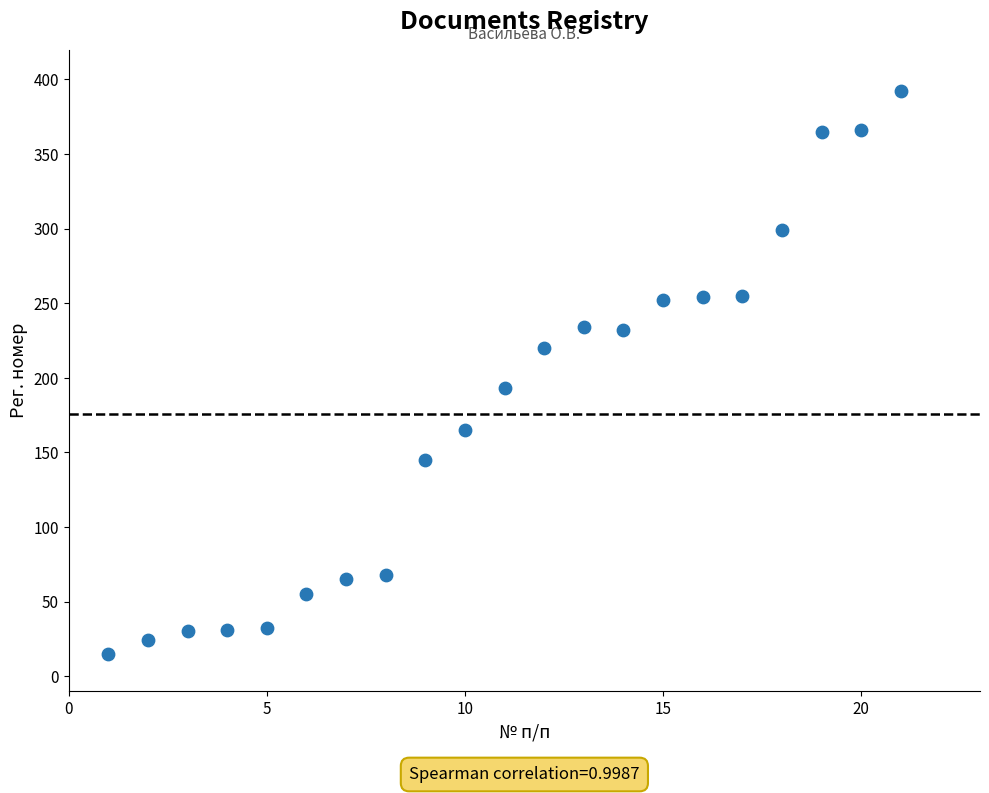

What Y value in the scatter plot is closest to 203?

193